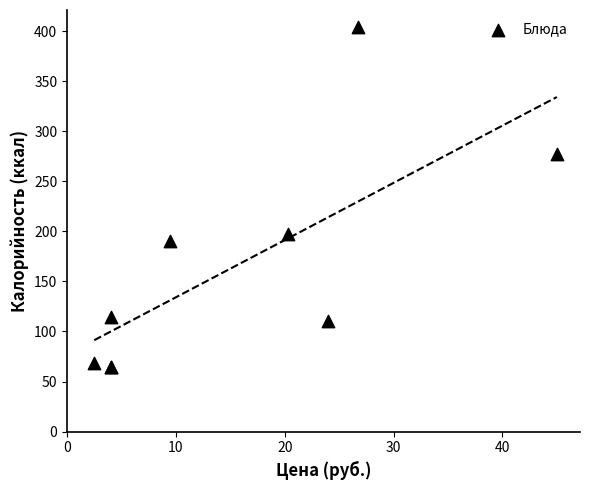

What Y value in the scatter plot is closest to 234?

197.3